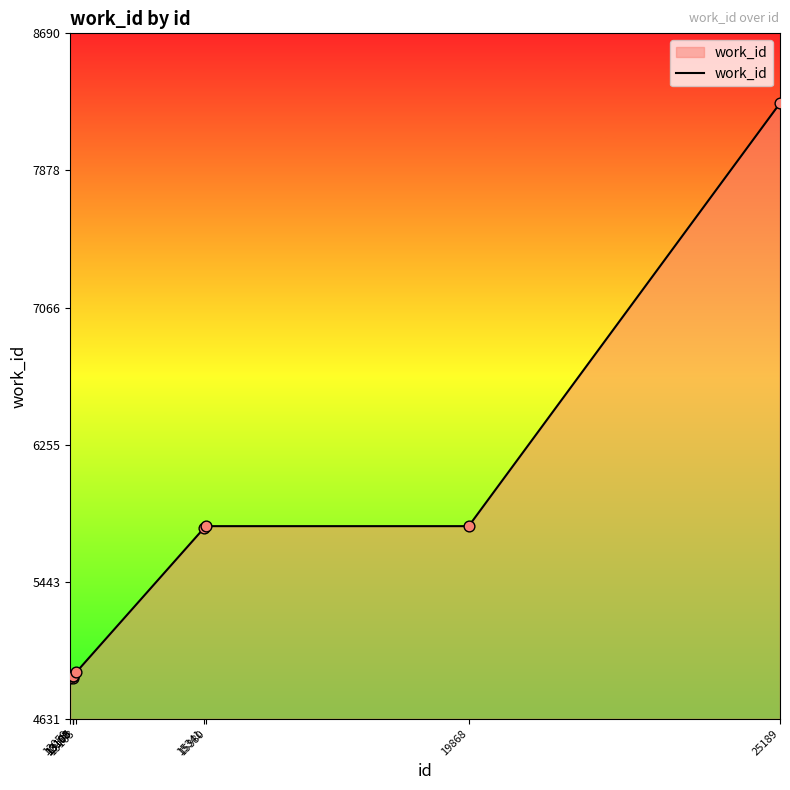

Approximately how many times larger is the value at 15341 compared to 13100?

1.2